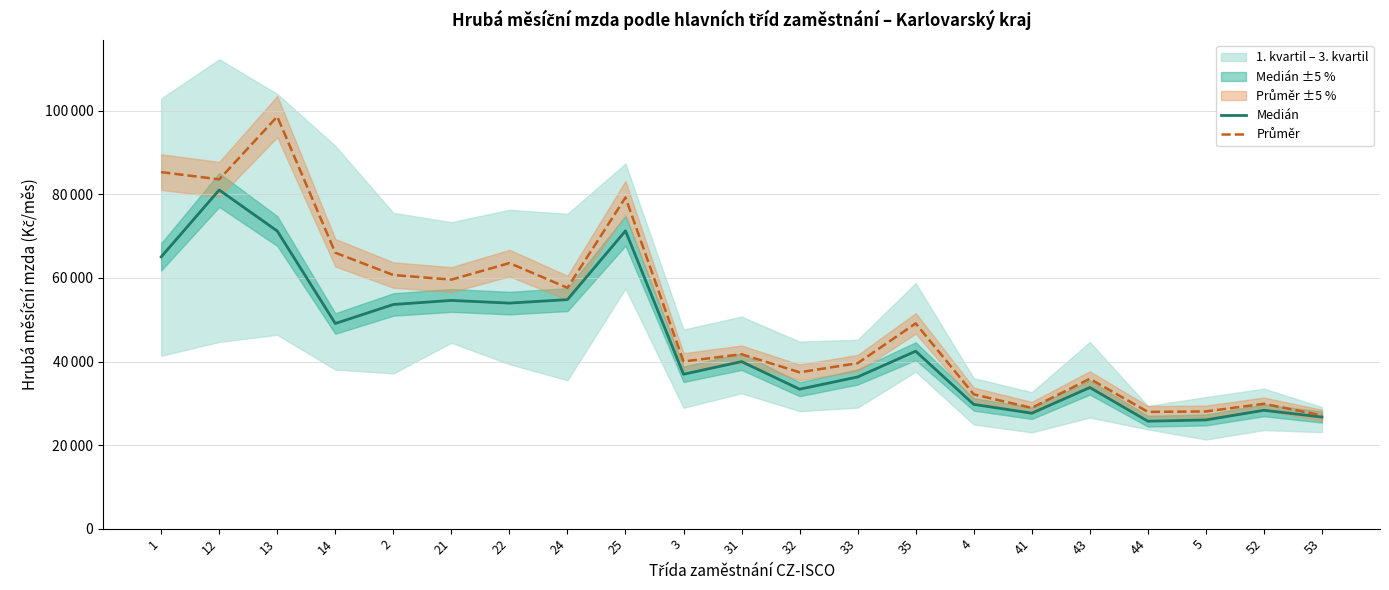

What is the label of the 1st point from the right?

53